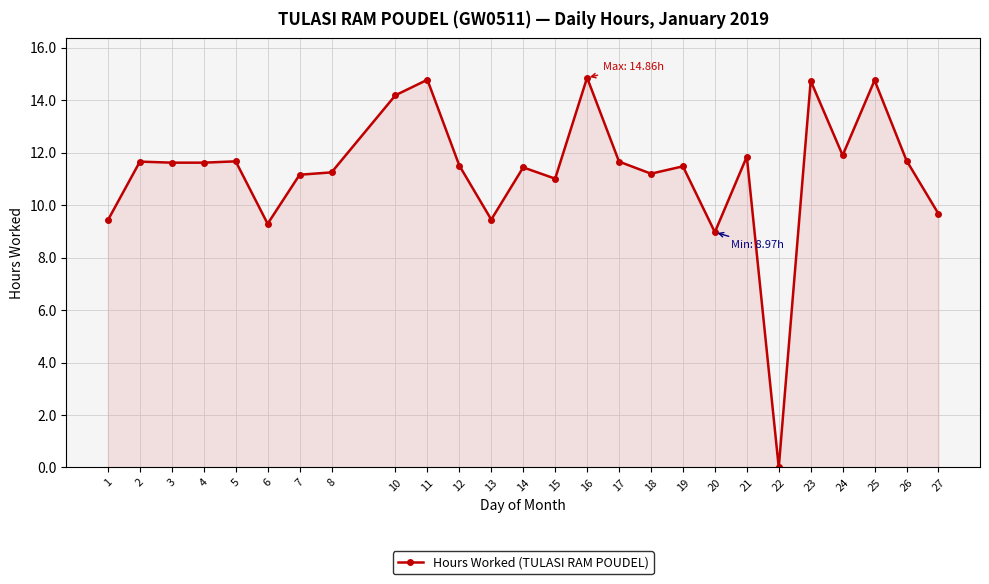

The value at 14 is 11.4. True or false?

True